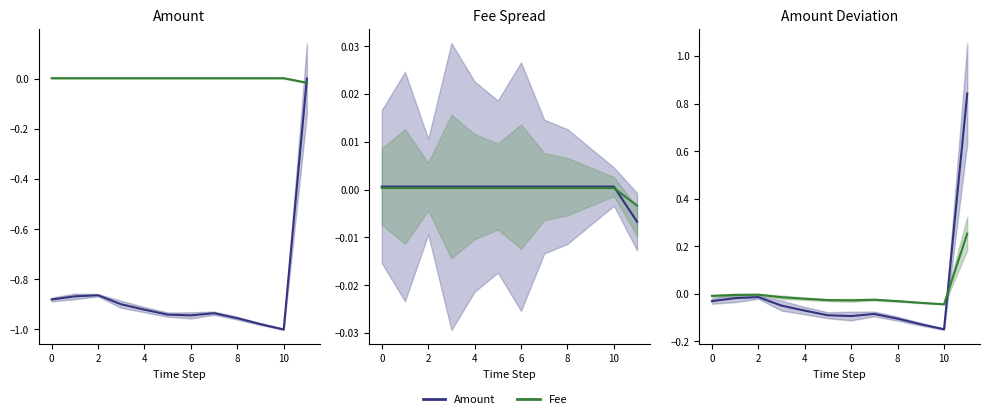

Rank the series by their maximum value, from lowest to highest.

Fee, Amount